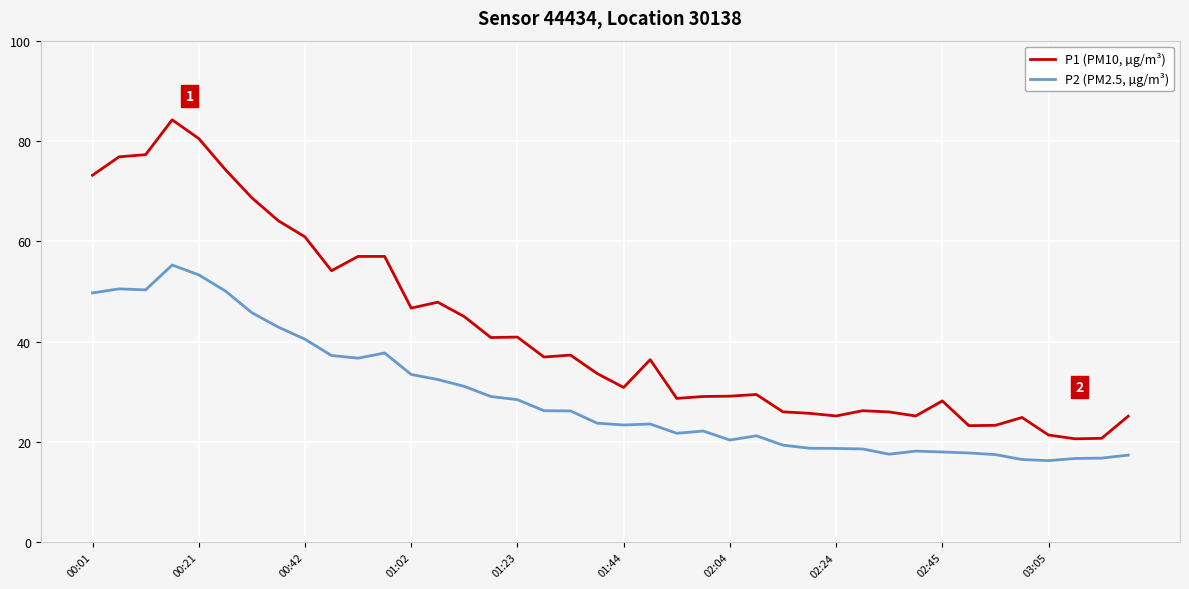

Rank the series by their average value, from highest to lowest.

P1 (PM10, µg/m³), P2 (PM2.5, µg/m³)